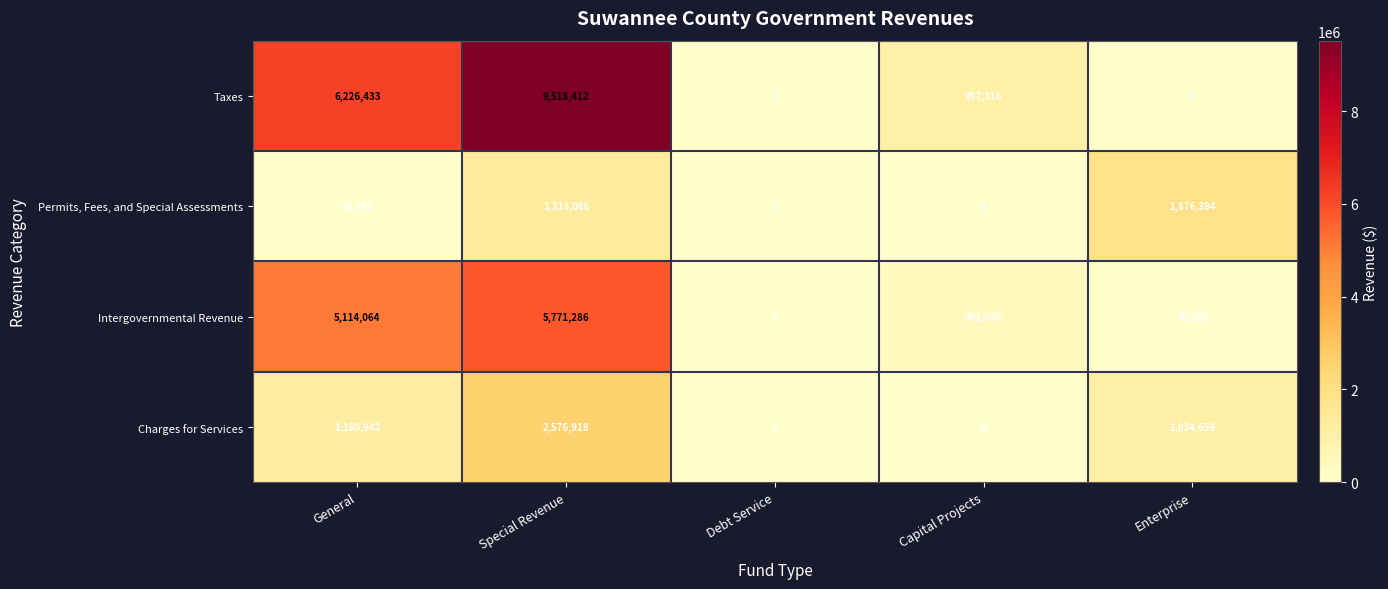

Rank the series by their maximum value, from highest to lowest.

Taxes, Intergovernmental Revenue, Charges for Services, Permits, Fees, and Special Assessments